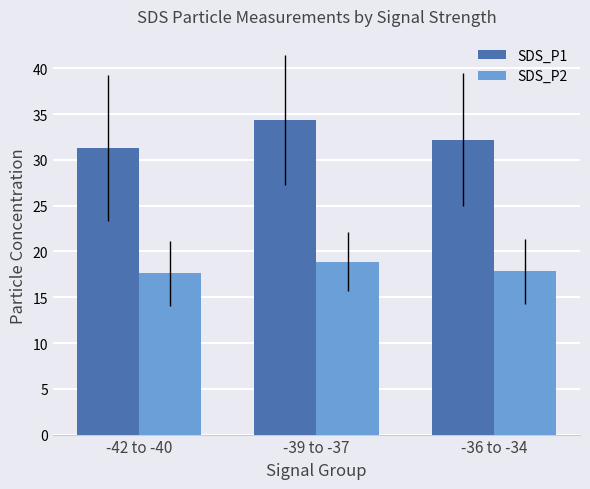

Rank the series by their maximum value, from lowest to highest.

SDS_P2, SDS_P1